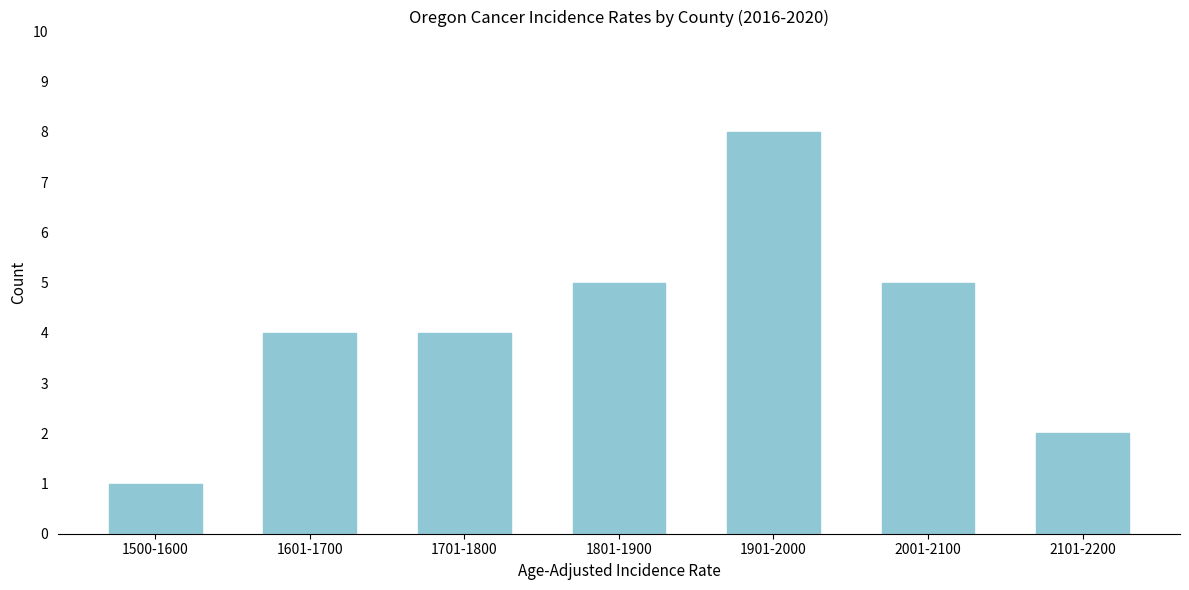

Reading right to left, transcribe all the data shown in this chart.

2101-2200=2	2001-2100=5	1901-2000=8	1801-1900=5	1701-1800=4	1601-1700=4	1500-1600=1